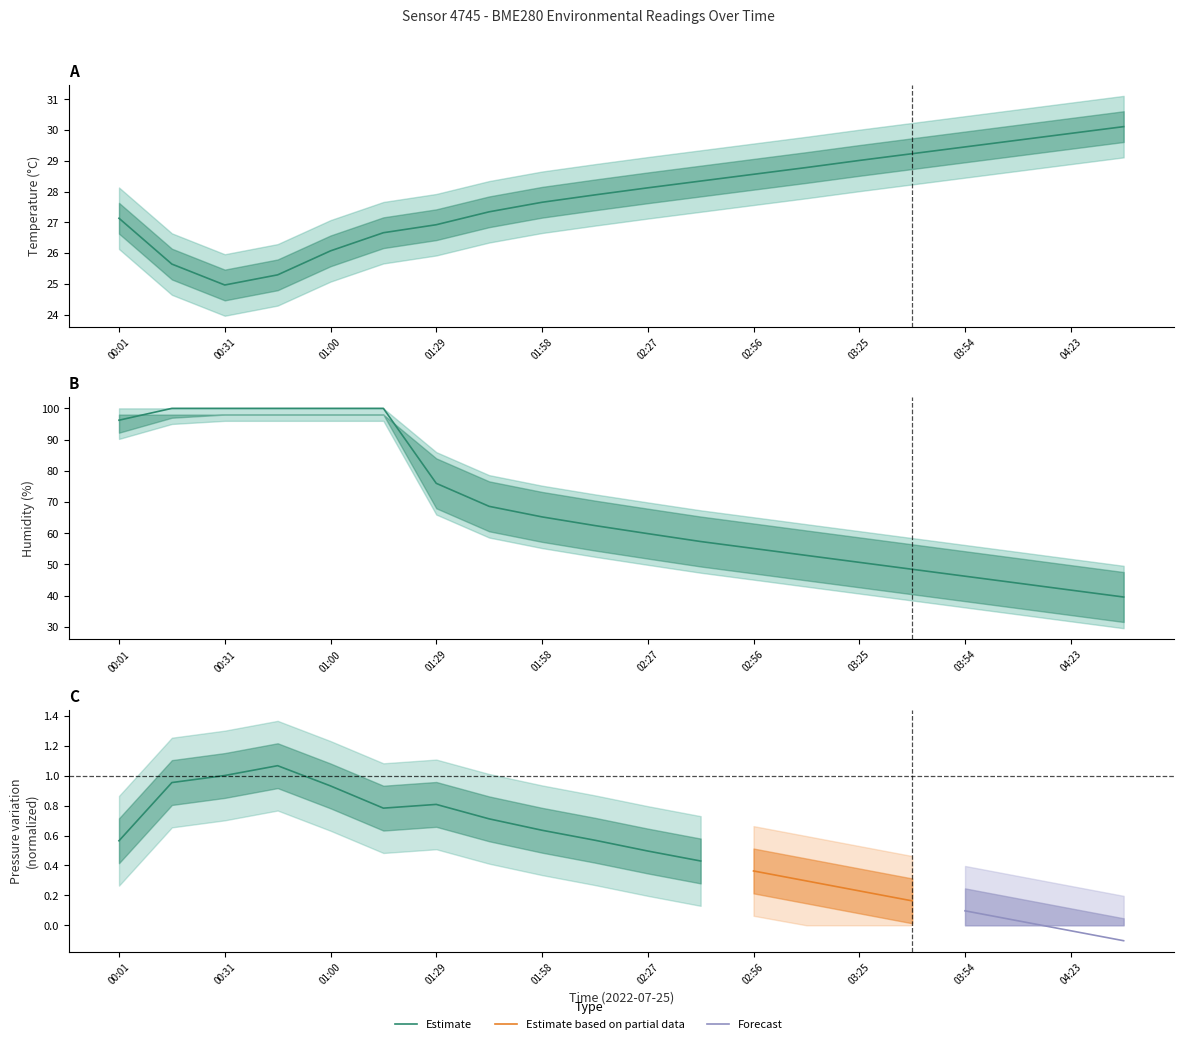

What is the label of the 6th point from the left?

01:14